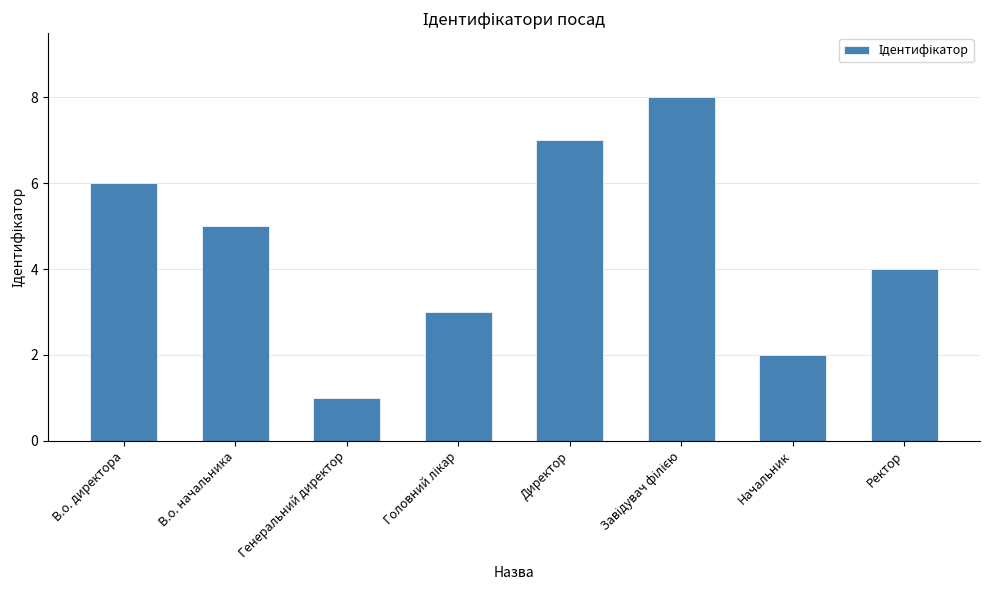

Reading right to left, transcribe all the data shown in this chart.

4	2	8	7	3	1	5	6